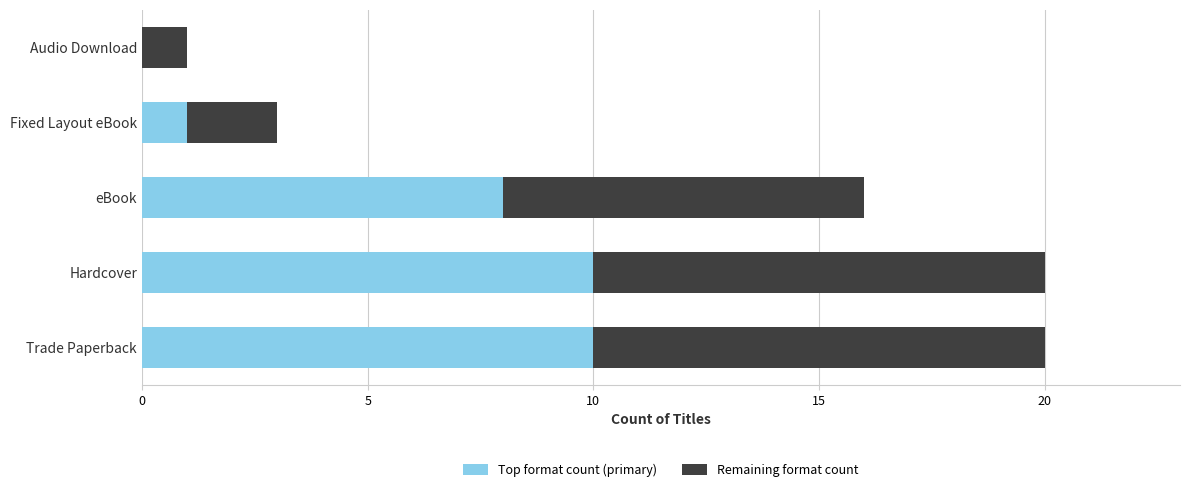

What is the total value across all series at Fixed Layout eBook?

3